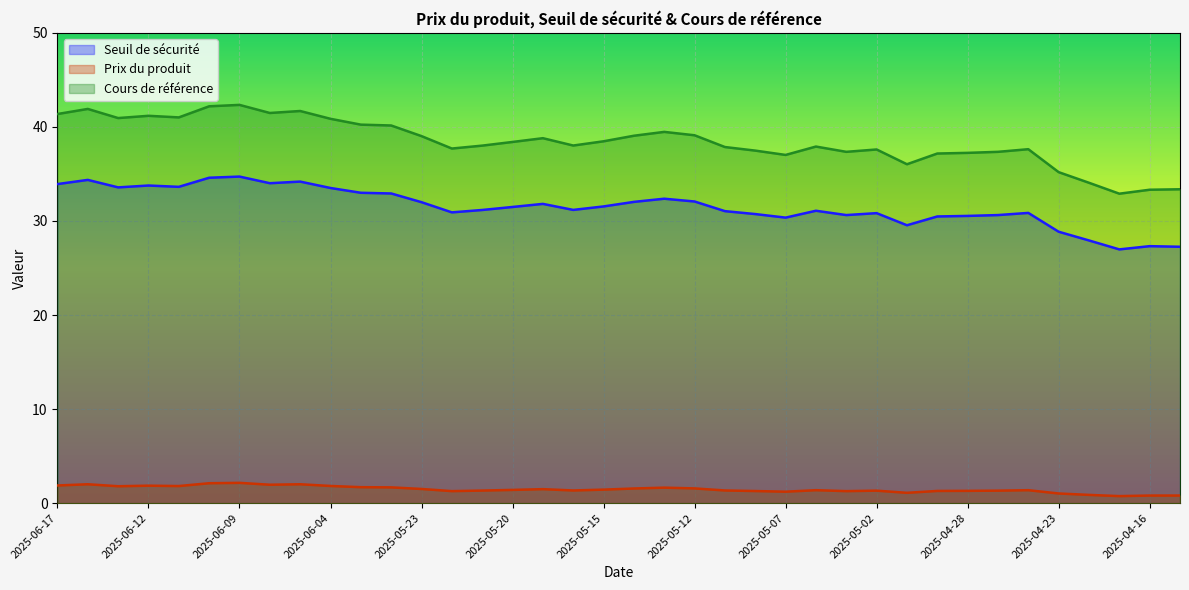

At which label is Cours de référence closest to 37?

2025-05-07